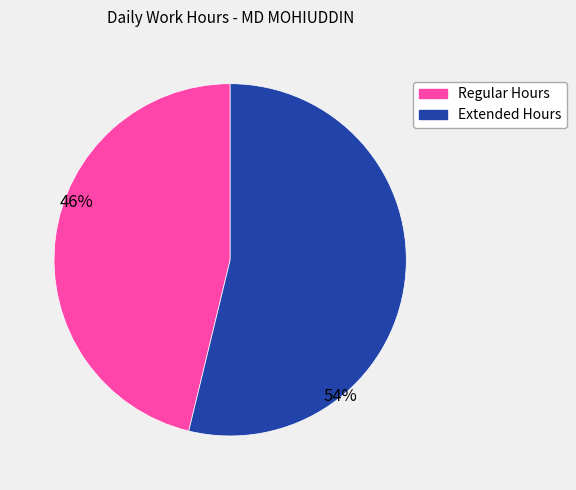

How many slices are in this pie chart?

2